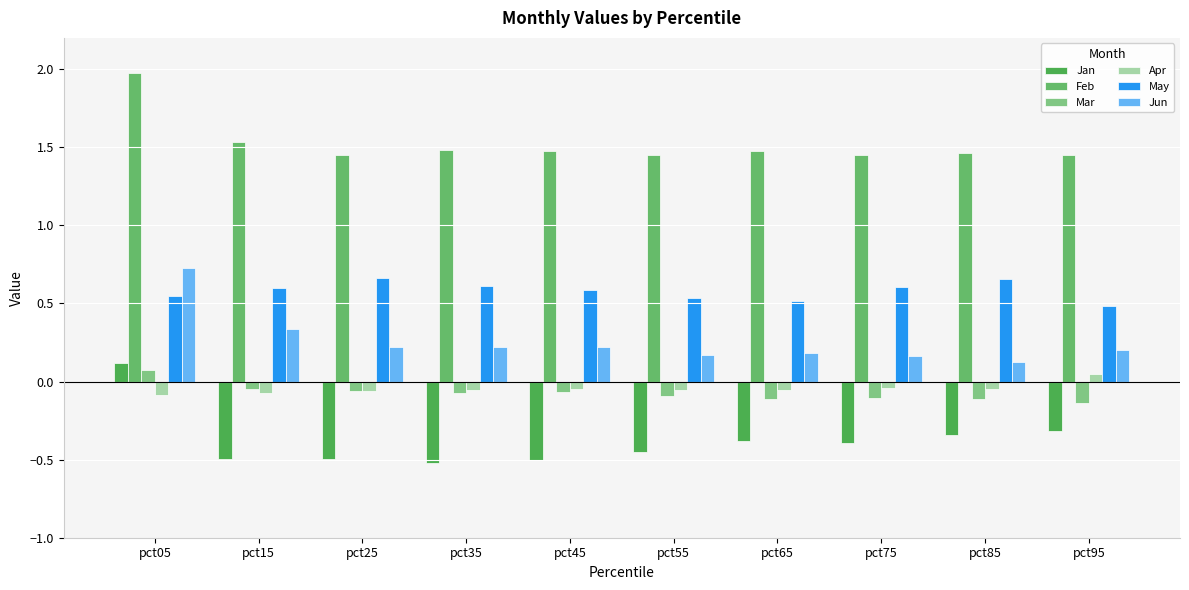

Which series changed the most between pct55 and pct65?

Jan